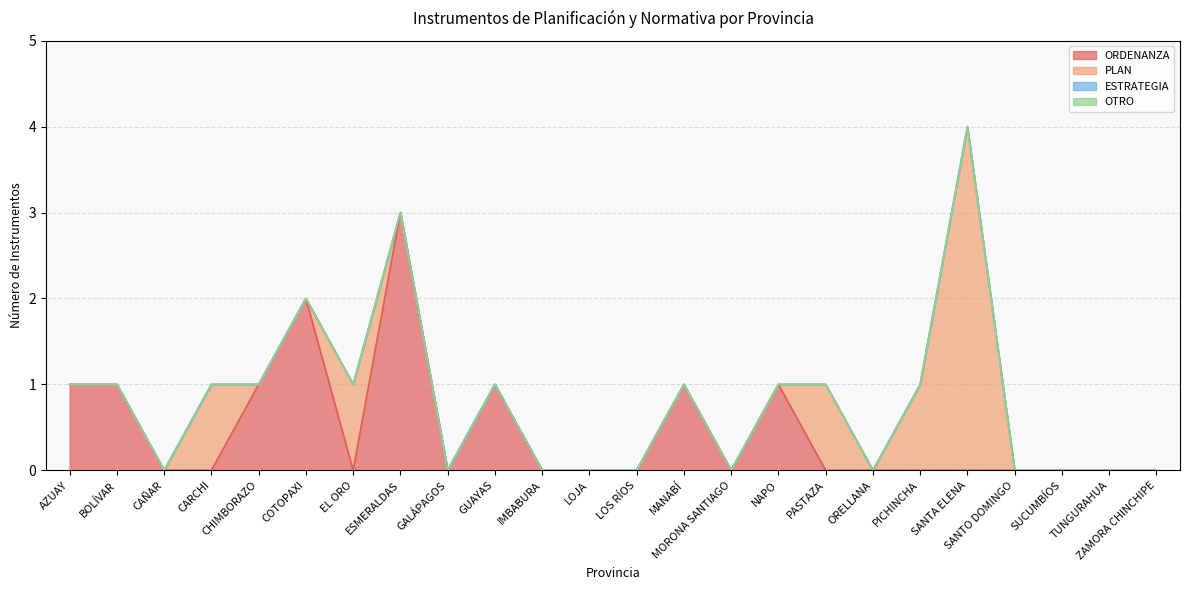

What is the greatest value displayed?

4